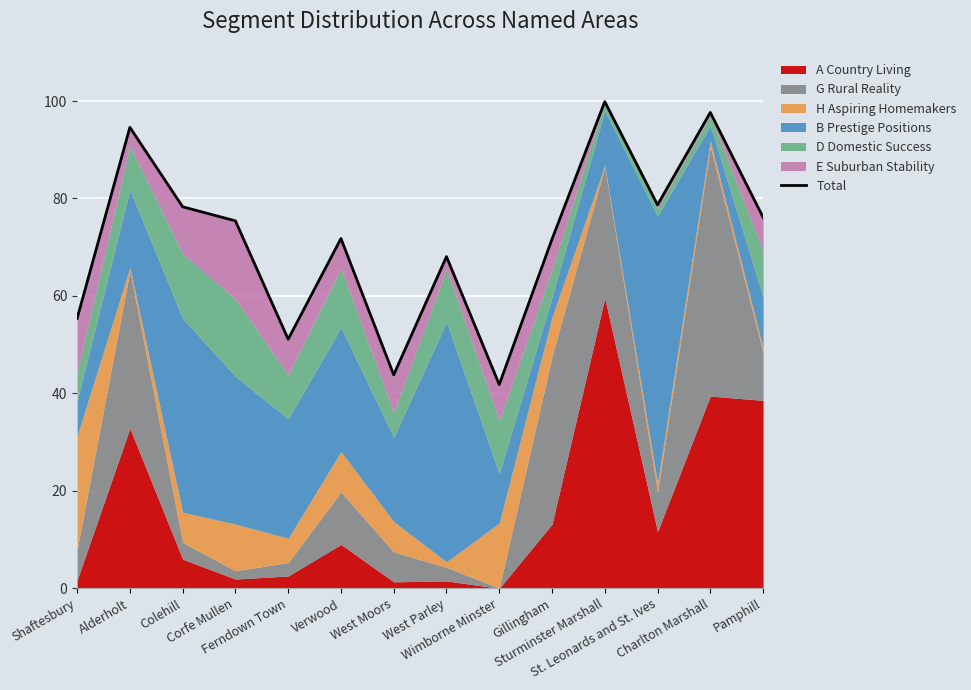

List the labels in order of value, smallest first.

Wimborne Minster, West Moors, Ferndown Town, Shaftesbury, West Parley, Gillingham, Verwood, Corfe Mullen, Pamphill, Colehill, St. Leonards and St. Ives, Alderholt, Charlton Marshall, Sturminster Marshall